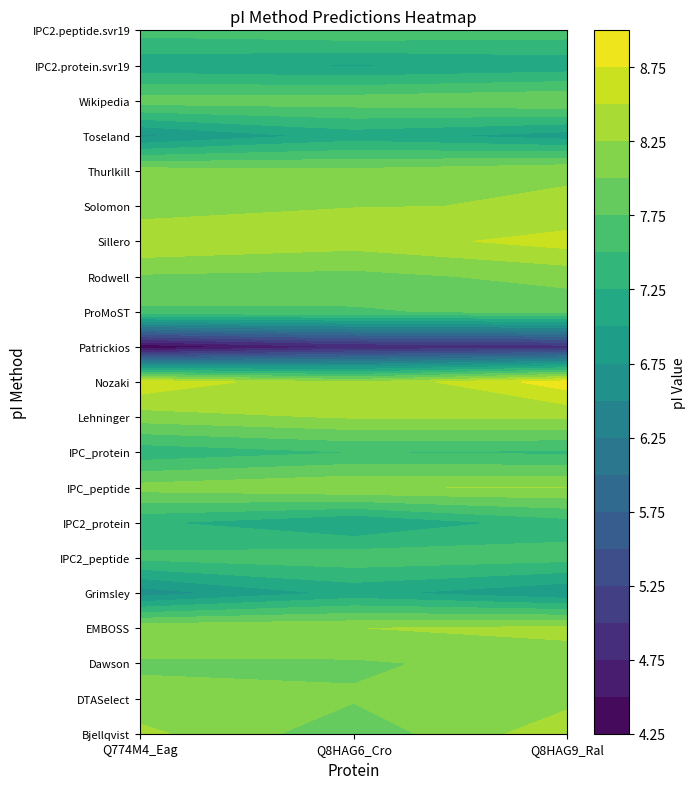

The value of IPC2_peptide at Q774M4_Eag is 7.6. True or false?

True